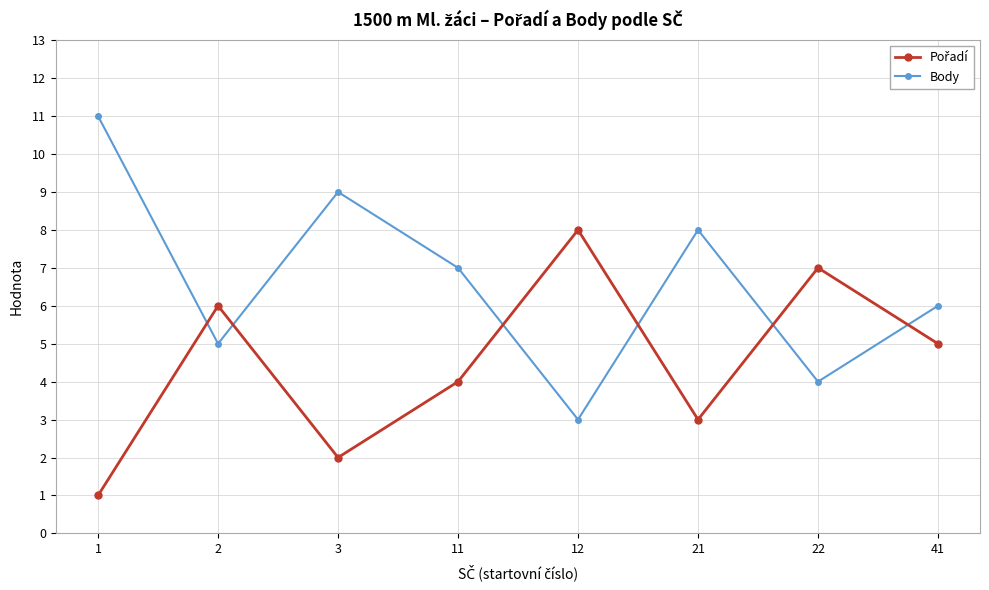

How many interior local peaks does the Body series have?

2